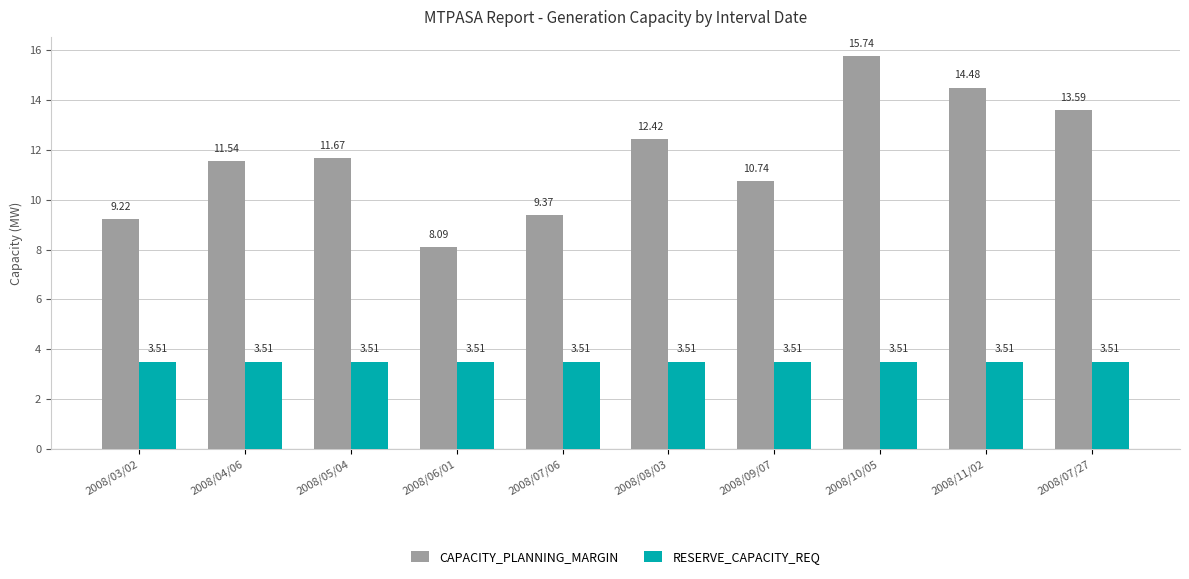

What is the difference between the highest and lowest values at 2008/09/07?

7.2